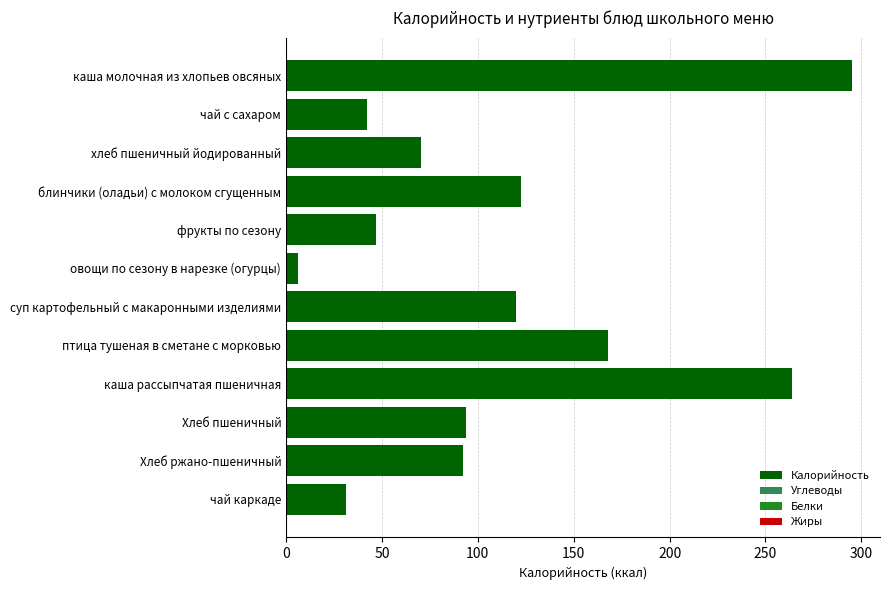

How many bars are there in total?

12